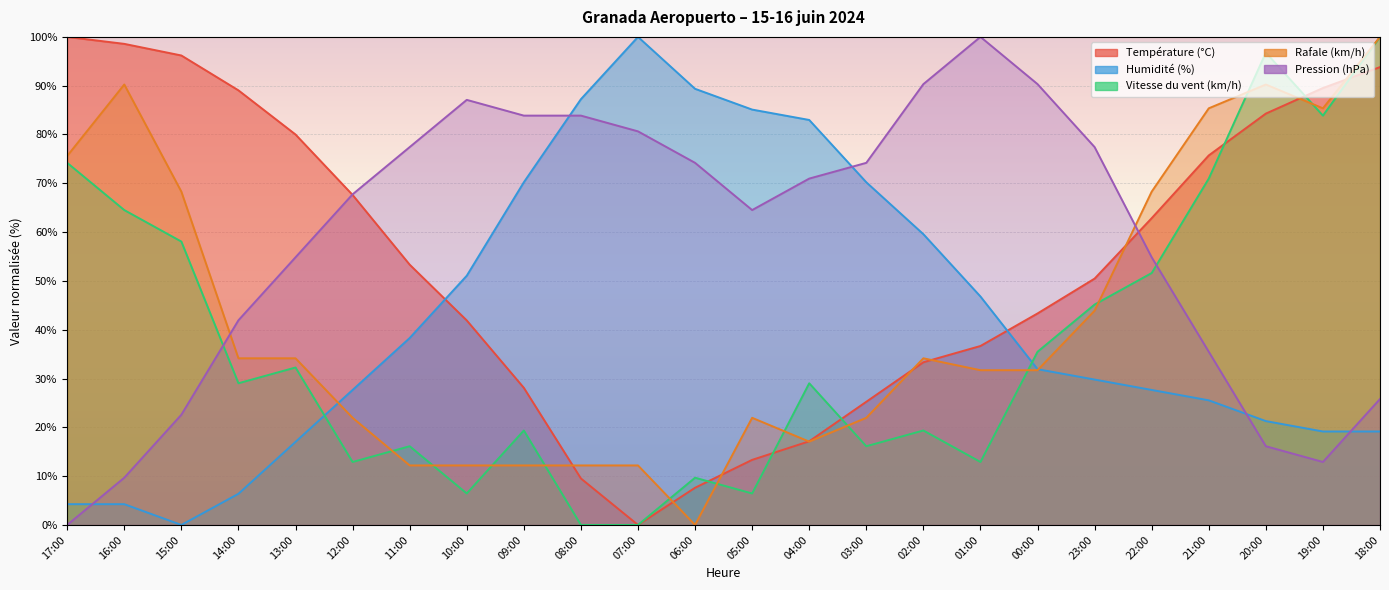

Where is Rafale (km/h) nearest to the value 50?

23:00